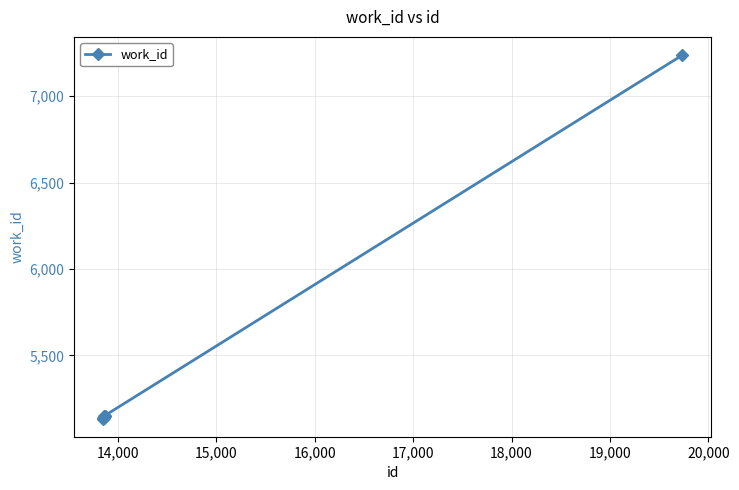

What is the difference between the maximum and minimum values?

2103